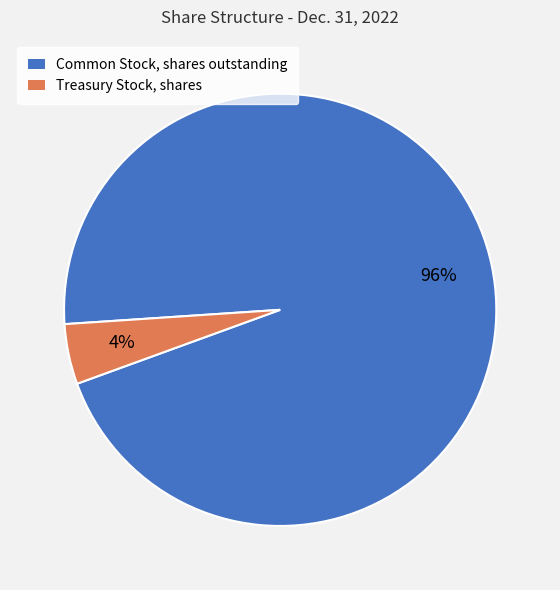

To the nearest percent, what is the average slice percentage?

50%